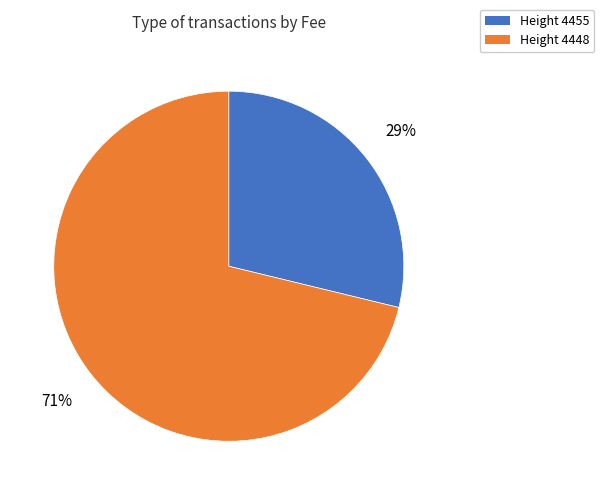

Is there any slice that represents more than half of the pie?

Yes